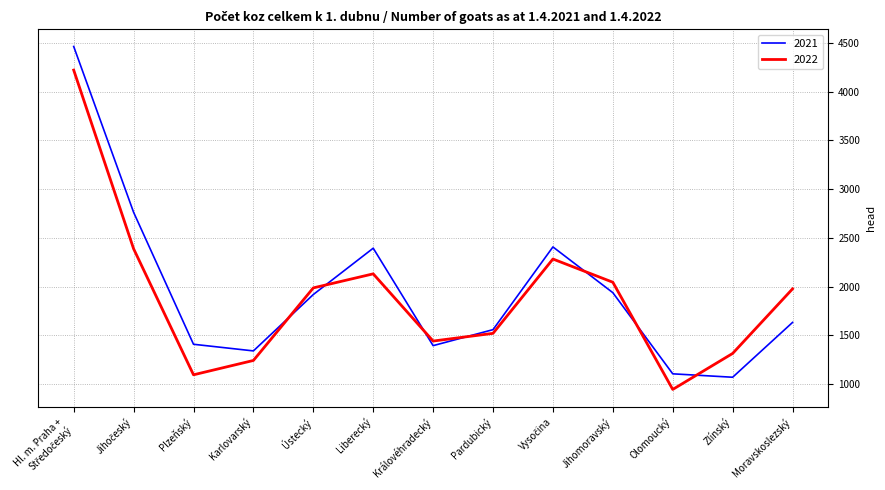

Which series has the largest range (max minus min)?

2021